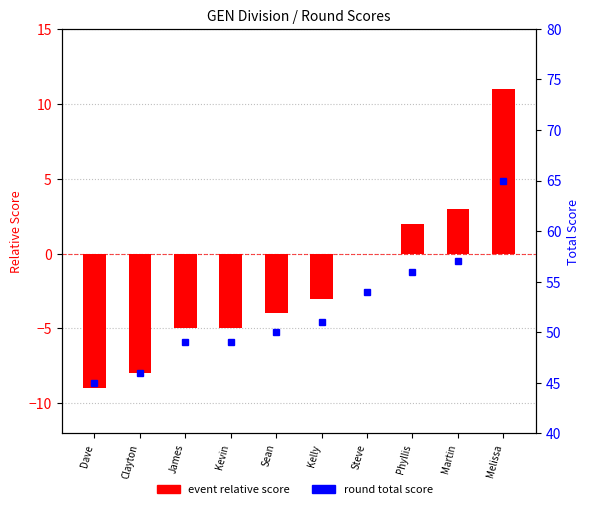

The value of round total score at James is 33. True or false?

False